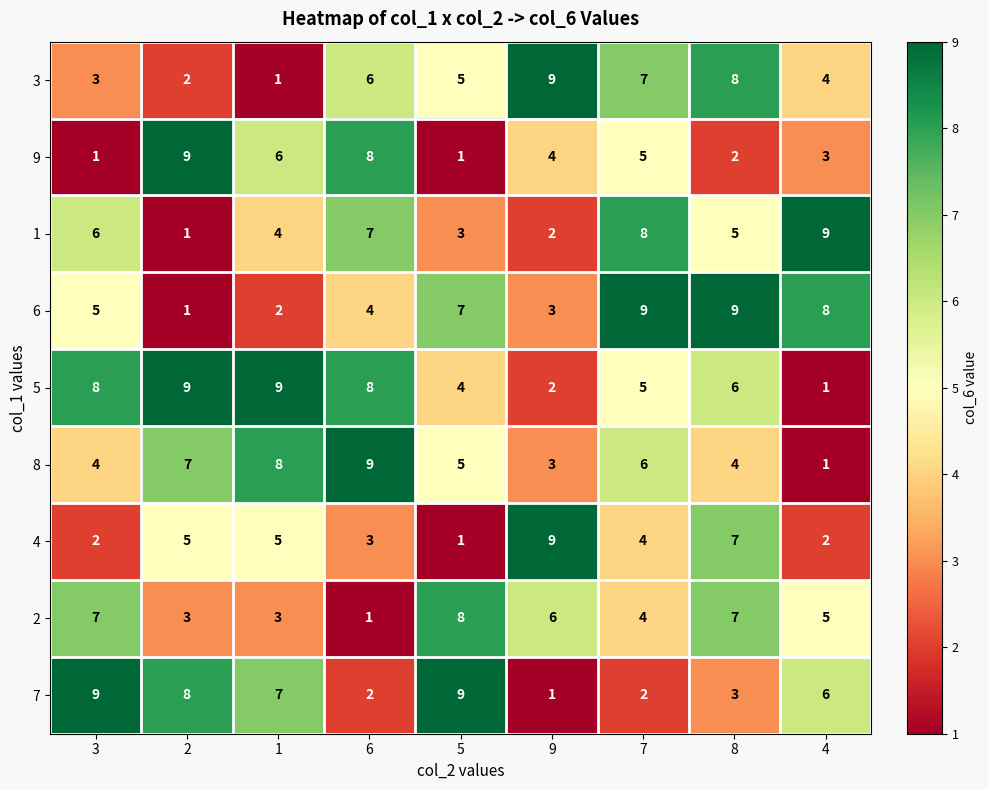

What value does the 7 series have at 5?

9